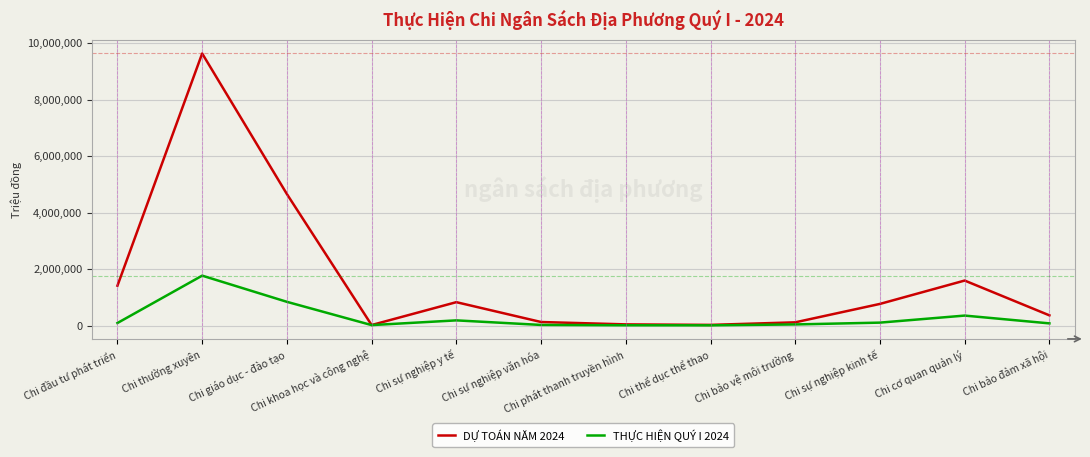

Which series has the widest spread of values?

DỰ TOÁN NĂM 2024